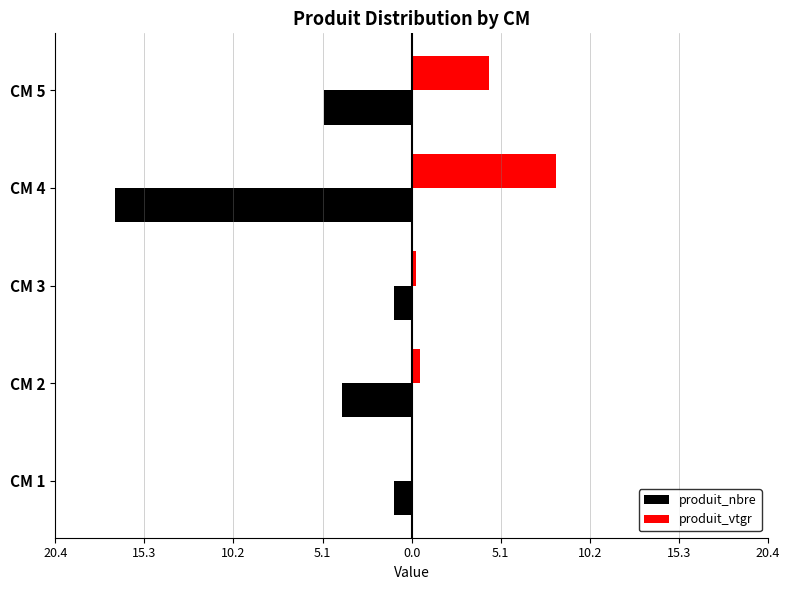

What are all the series names shown in the legend?

produit_nbre, produit_vtgr